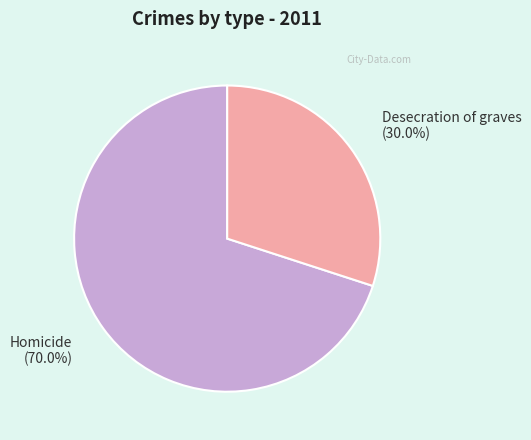

Approximately how many times larger is the value at Desecration of graves compared to Homicide?

0.4